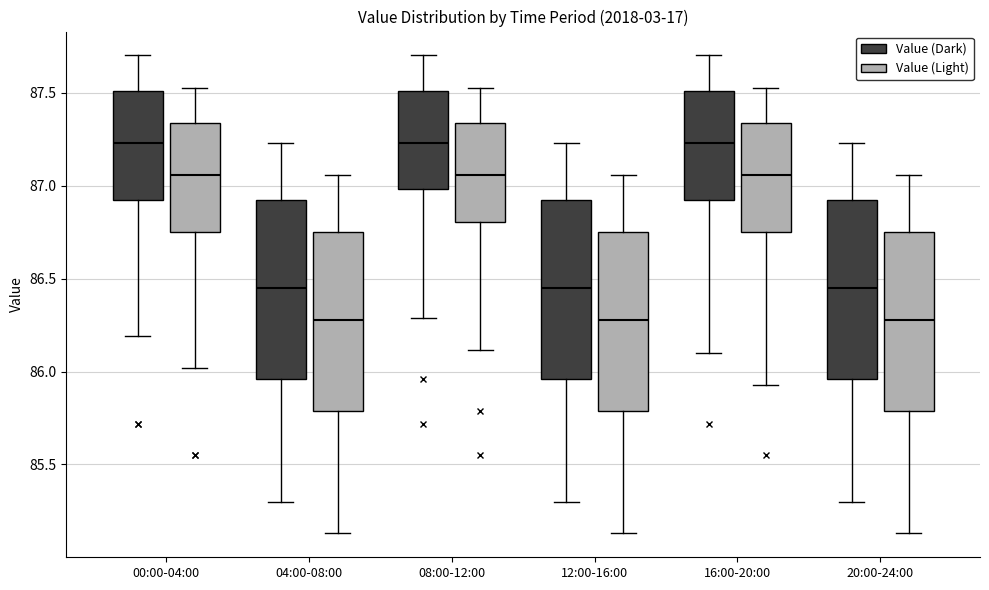

Where does the upper whisker of the box for 08:00-12:00 (Value (Light)) end on the y-axis? The values are not printed on the chart, so give them approximately, as read against the axis.

87.50